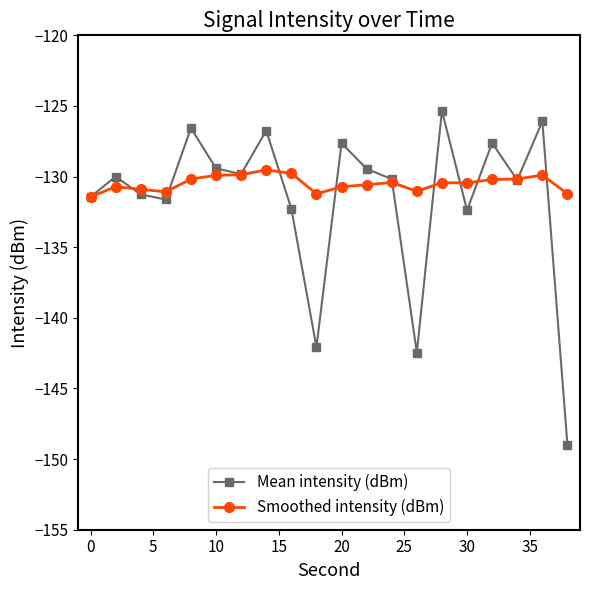

Which series has the widest spread of values?

Mean intensity (dBm)